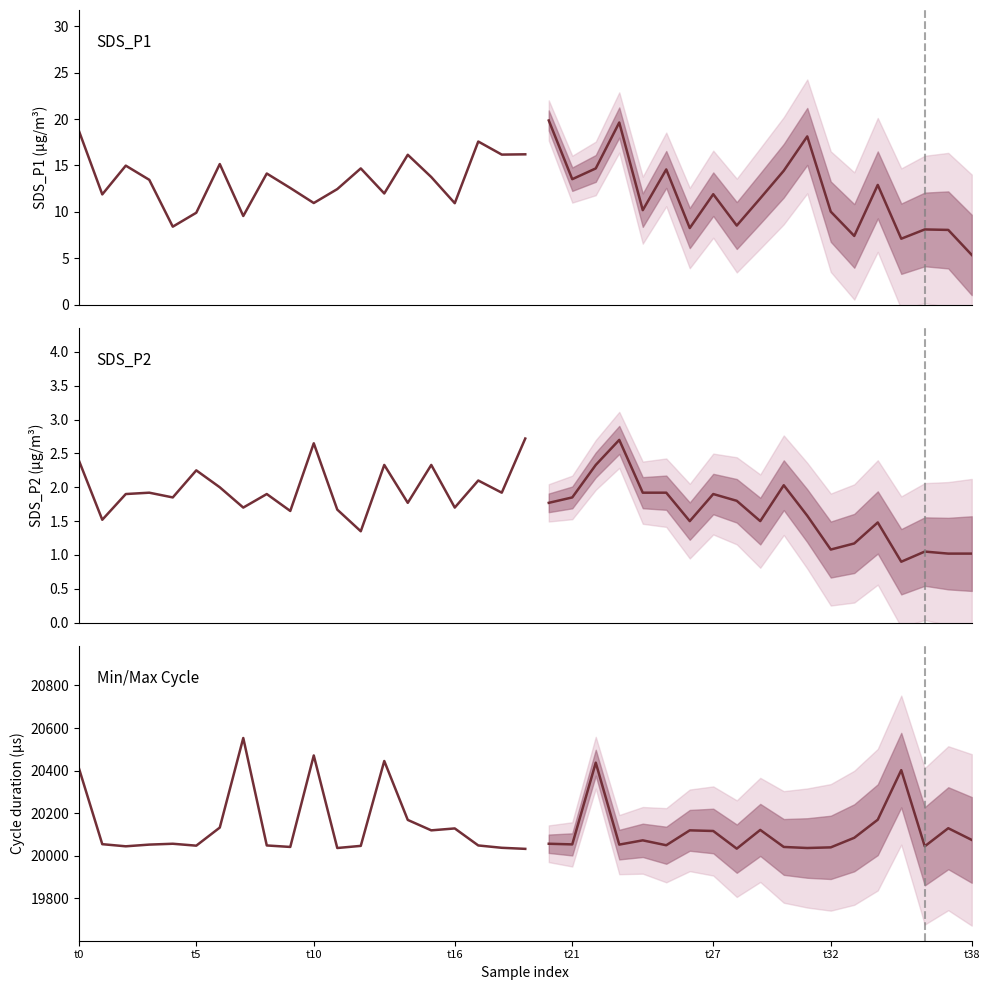

What is the difference between the maximum and minimum values in the Cycle series?

521.0